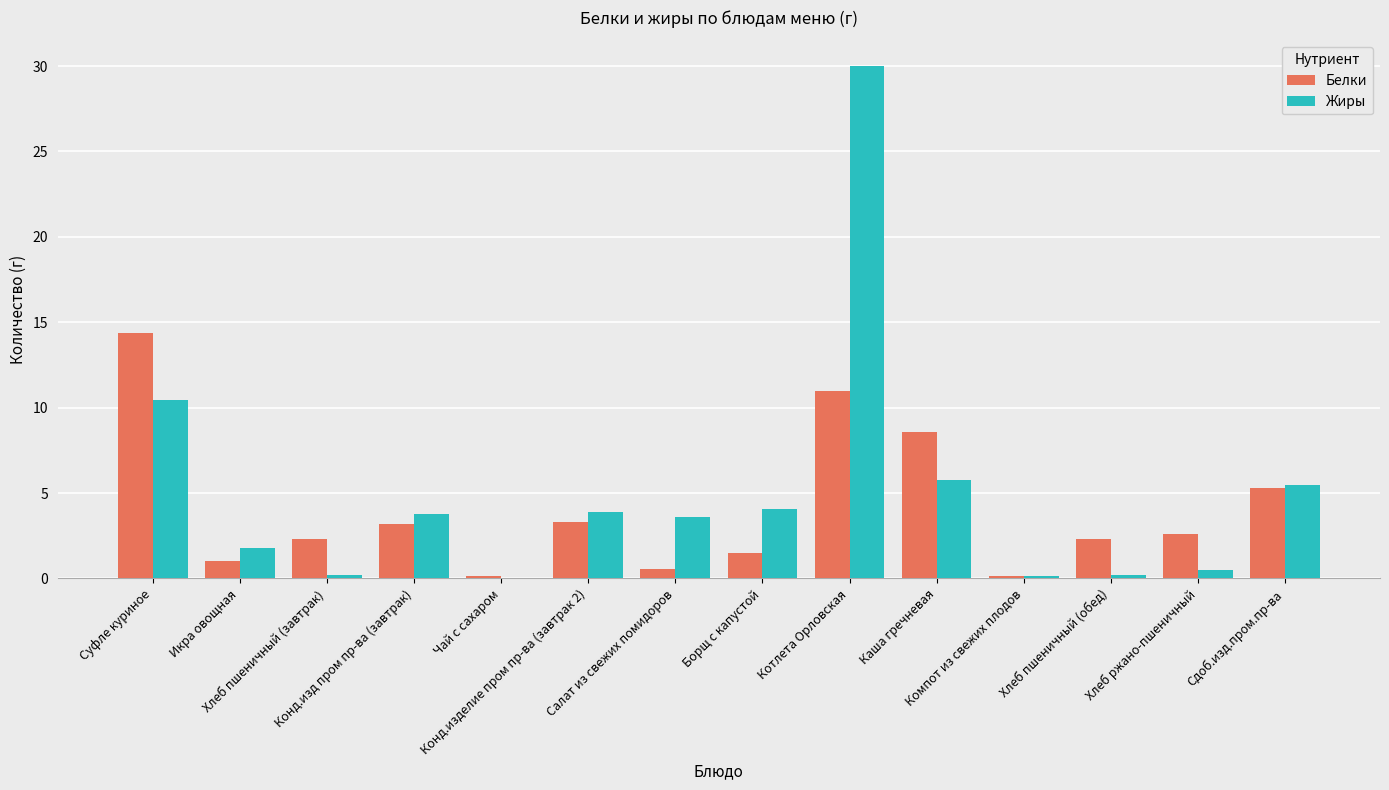

What is the maximum value shown in the chart?

30.0